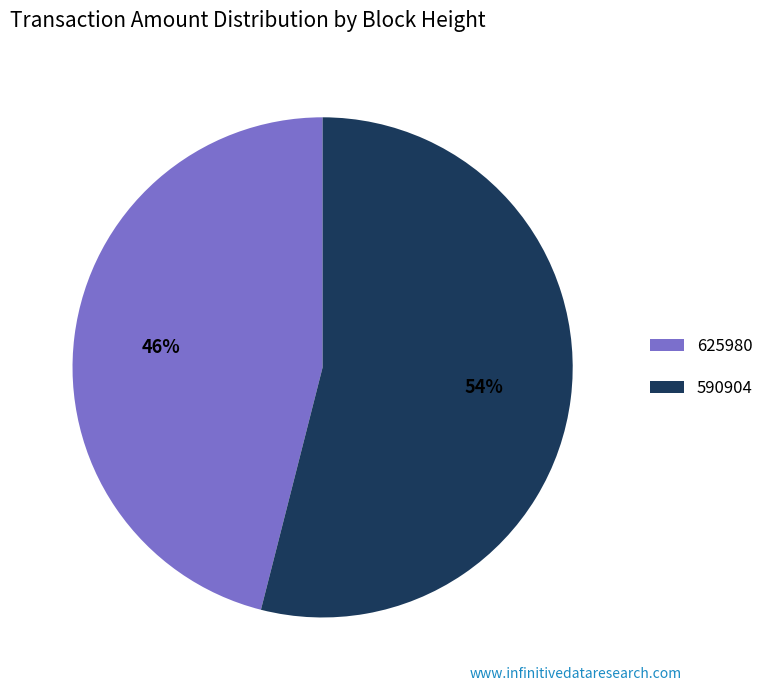

To the nearest percent, what is the combined percentage of 625980 and 590904?

100%